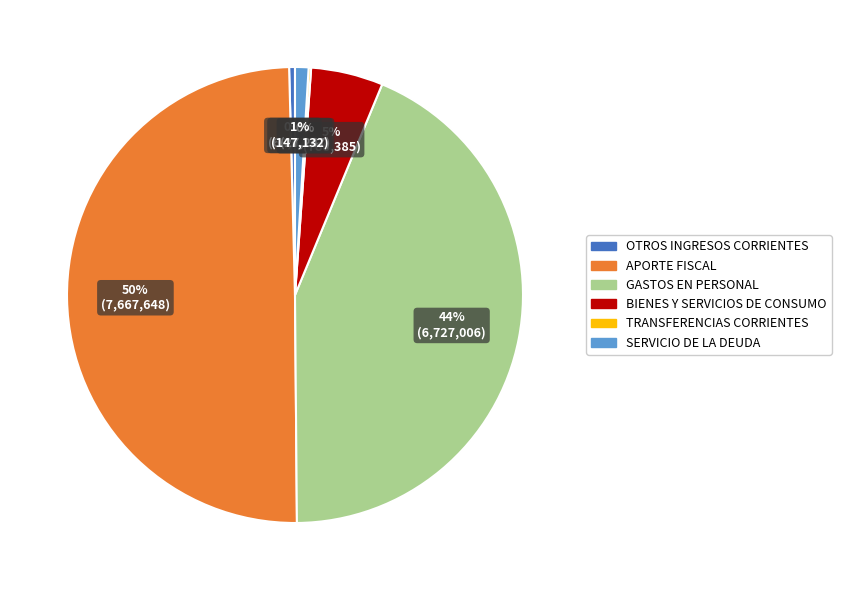

Is BIENES Y SERVICIOS DE CONSUMO the majority of the pie?

No